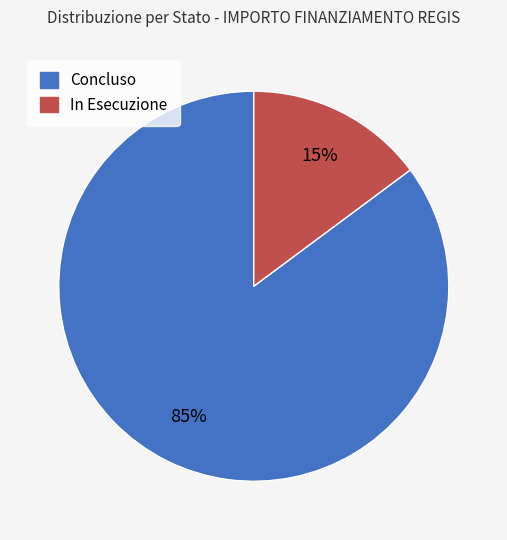

Does any single category account for the majority?

Yes